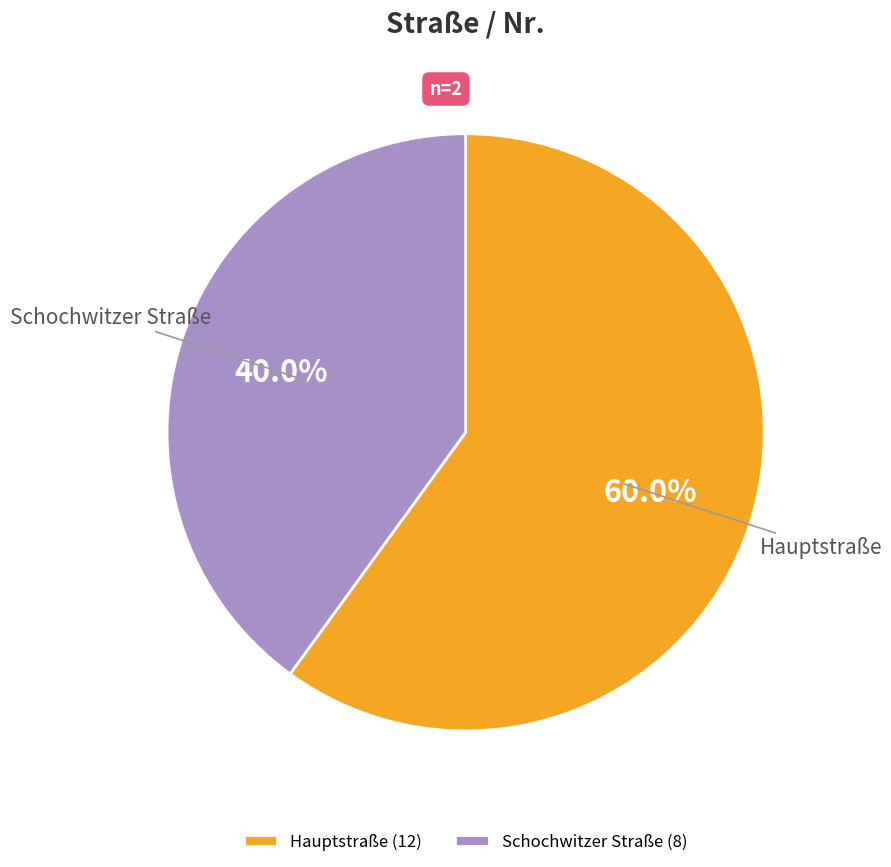

What percentage is the Schochwitzer Straße slice, to the nearest percent?

40%